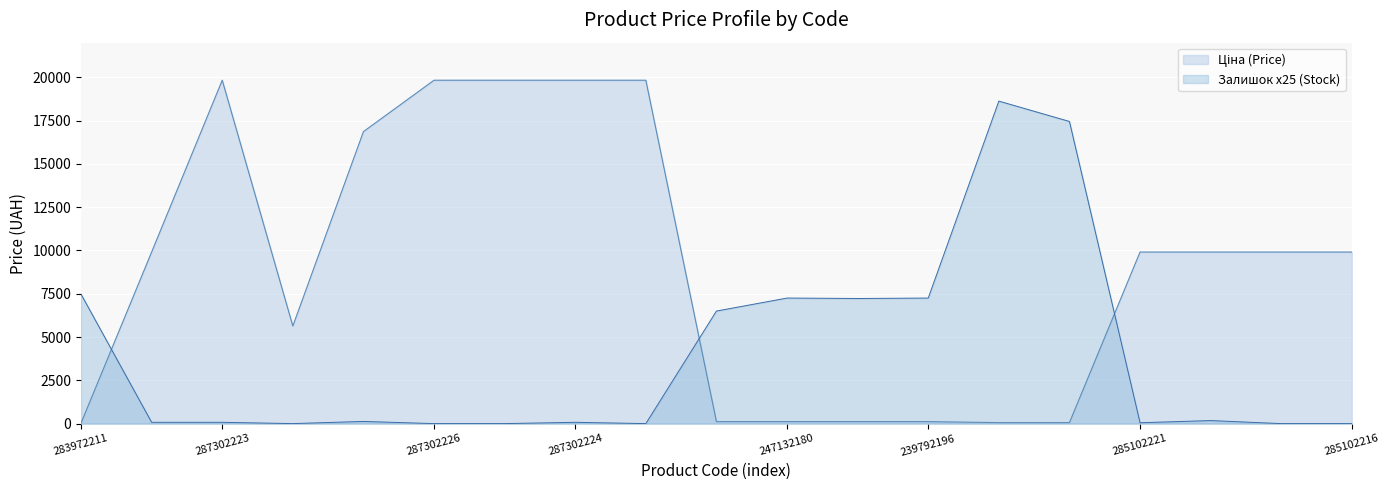

In Залишок, how many points are higher than both neighbors (excluding endpoints)?

5